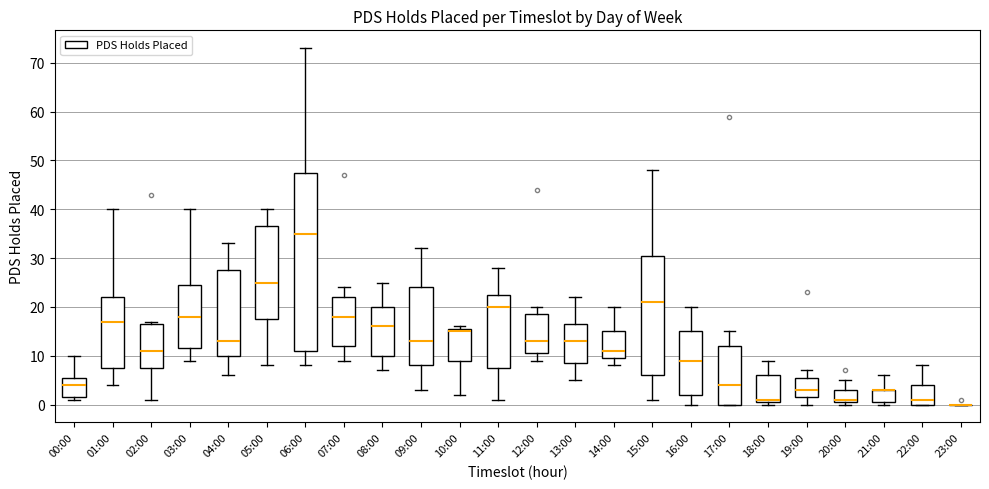

Reading left to right, read every box against the y-axis: the position of its median line, the range the box covers, and the ends of its whiskers. The values are not printed on the chart, so give them approximately, as read against the axis.

00:00: median 4, box 2 to 6, whiskers 1 to 10
01:00: median 17, box 8 to 22, whiskers 4 to 40
02:00: median 11, box 8 to 17, whiskers 1 to 17 (just above the box's upper edge)
03:00: median 18, box 12 to 25, whiskers 9 to 40
04:00: median 13, box 10 to 28, whiskers 6 to 33
05:00: median 25, box 18 to 37, whiskers 8 to 40
06:00: median 35, box 11 to 48, whiskers 8 to 73
07:00: median 18, box 12 to 22, whiskers 9 to 24
08:00: median 16, box 10 to 20, whiskers 7 to 25
09:00: median 13, box 8 to 24, whiskers 3 to 32
10:00: median 15, box 9 to 16, whiskers 2 to 16 (just above the box's upper edge)
11:00: median 20, box 8 to 23, whiskers 1 to 28
12:00: median 13, box 11 to 19, whiskers 9 to 20
13:00: median 13, box 9 to 17, whiskers 5 to 22
14:00: median 11, box 10 to 15, whiskers 8 to 20
15:00: median 21, box 6 to 31, whiskers 1 to 48
16:00: median 9, box 2 to 15, whiskers 0 to 20
17:00: median 4, box 0 to 12, whiskers 0 to 15
18:00: median 1 (just above the box's lower edge), box 1 to 6, whiskers 0 to 9
19:00: median 3, box 2 to 6, whiskers 0 to 7
20:00: median 1 (just above the box's lower edge), box 1 to 3, whiskers 0 to 5
21:00: median 3 (drawn on the box's upper edge), box 1 to 3, whiskers 0 to 6
22:00: median 1, box 0 to 4, whiskers 0 to 8
23:00: box collapsed to a line at 0, whiskers 0 to 0